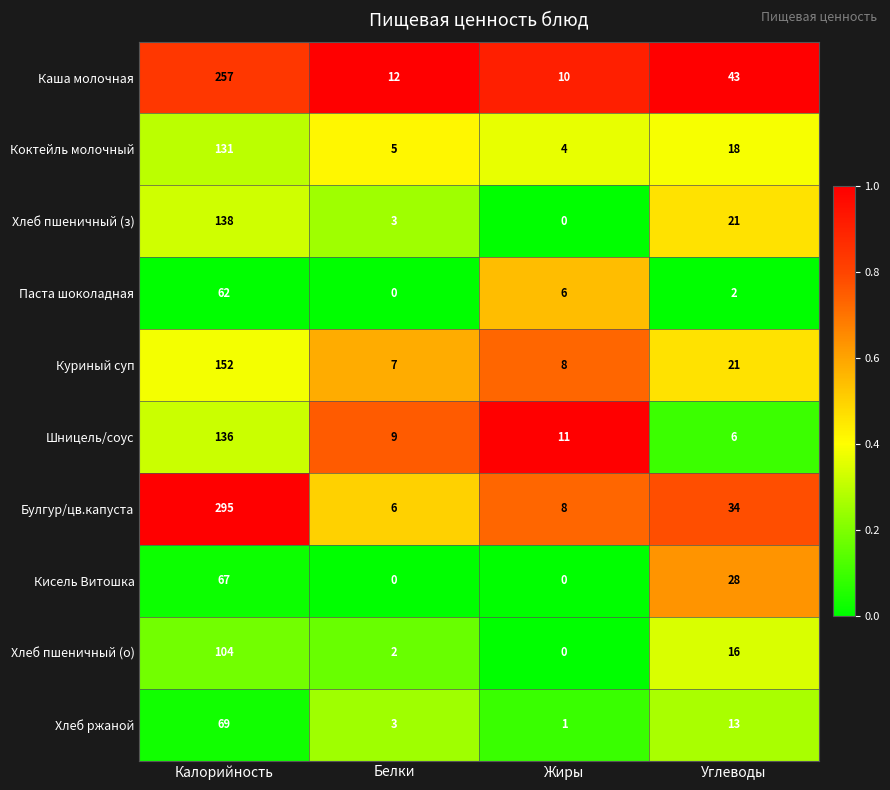

At which category does the chart reach its peak across all series?

Калорийность